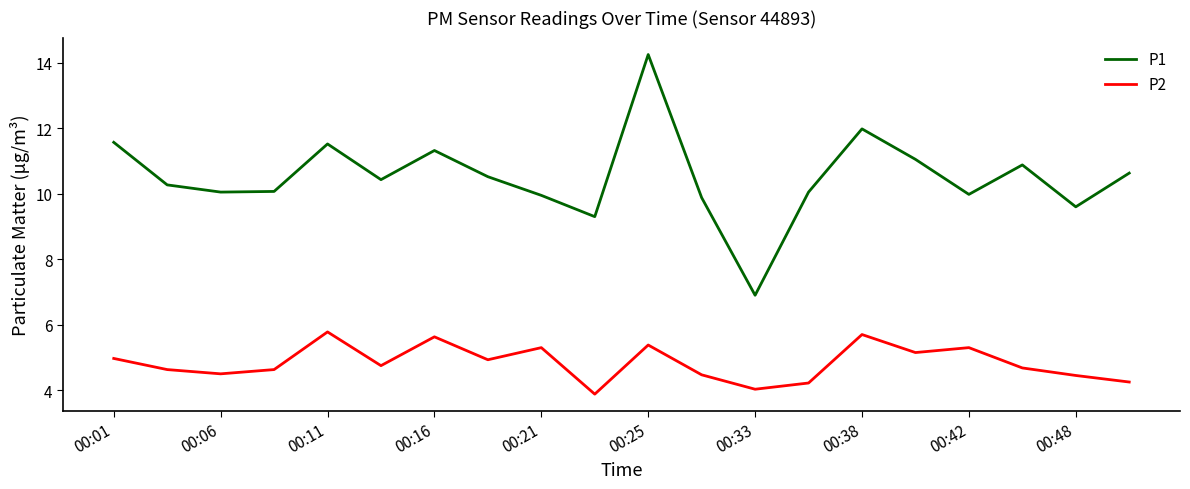

What is the lowest value of the P2 series?

3.9